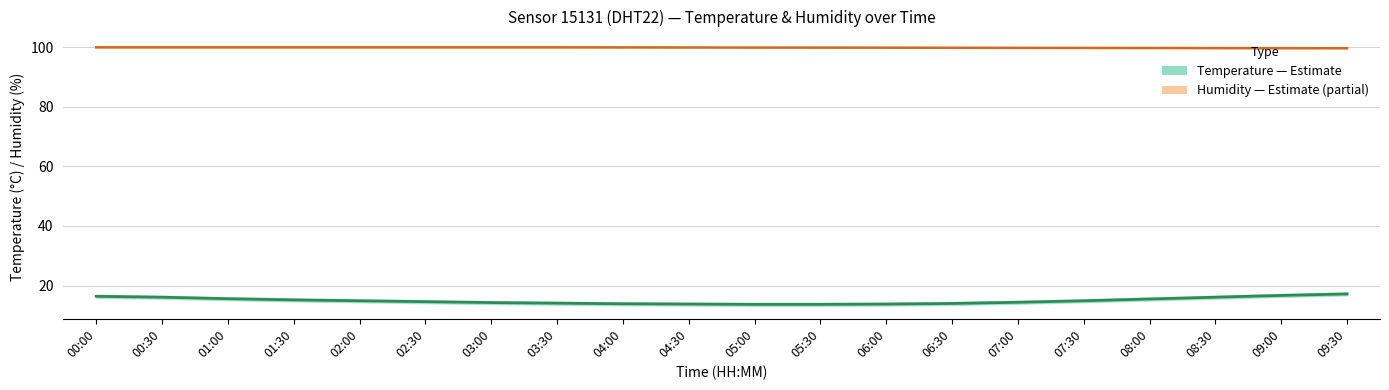

True or false: Temperature (°C) has more than 1 points higher than both neighbors.

False